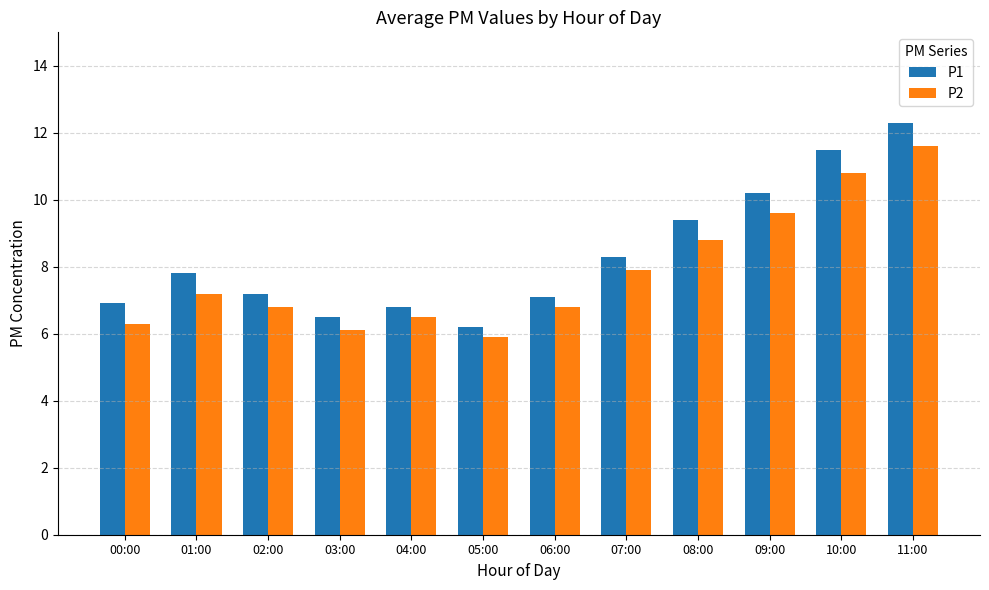

What is the value of the P2 bar at the 1st from the left?

6.3